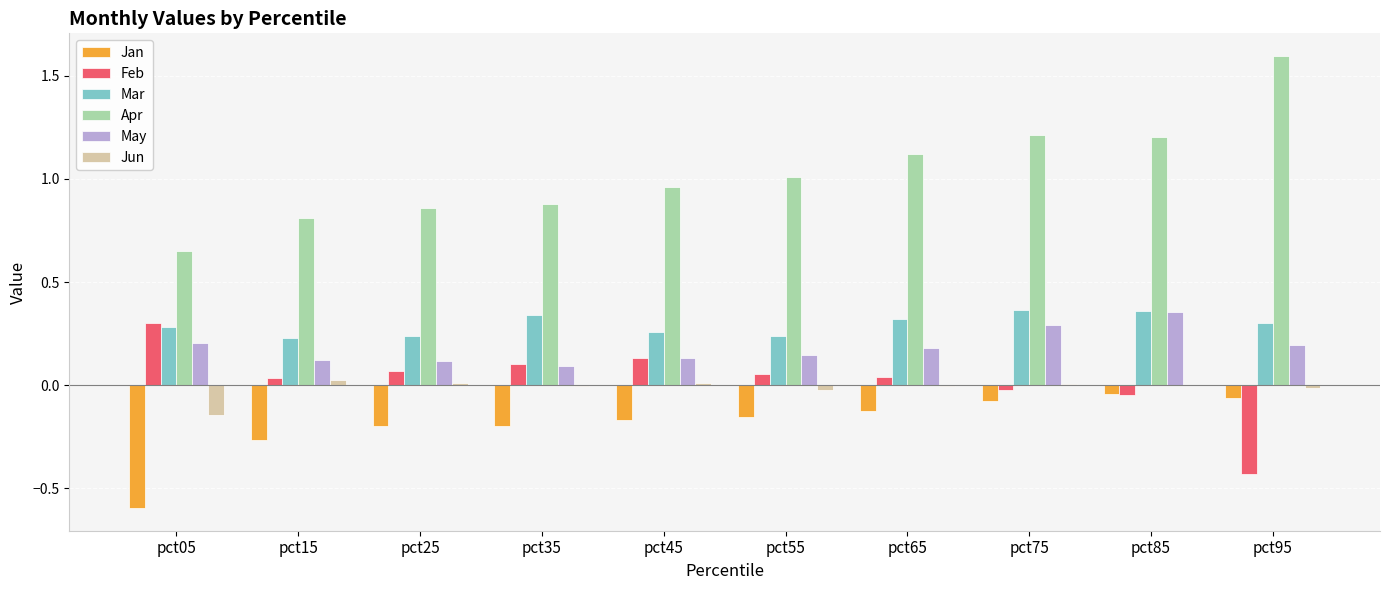

How many data points does each series have?

10